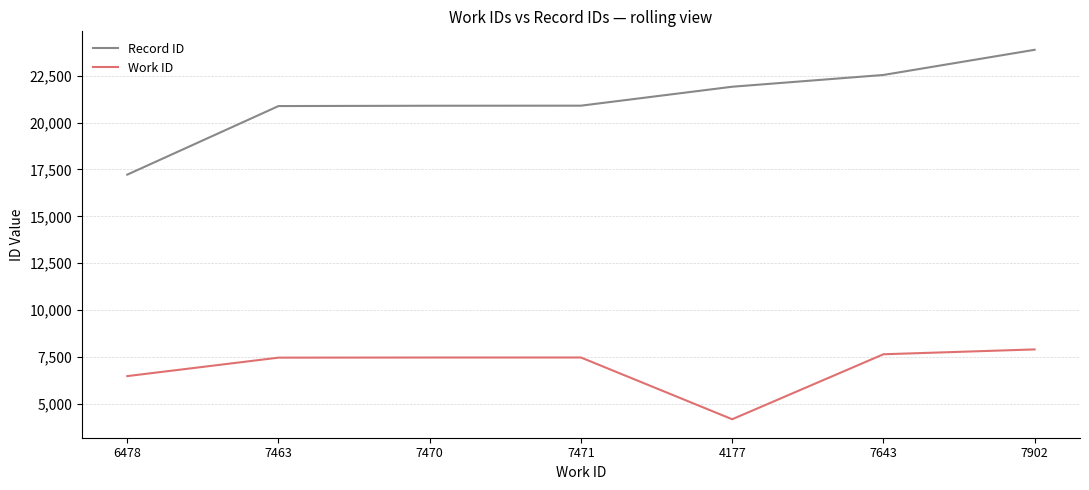

What are all the series names shown in the legend?

Record ID, Work ID